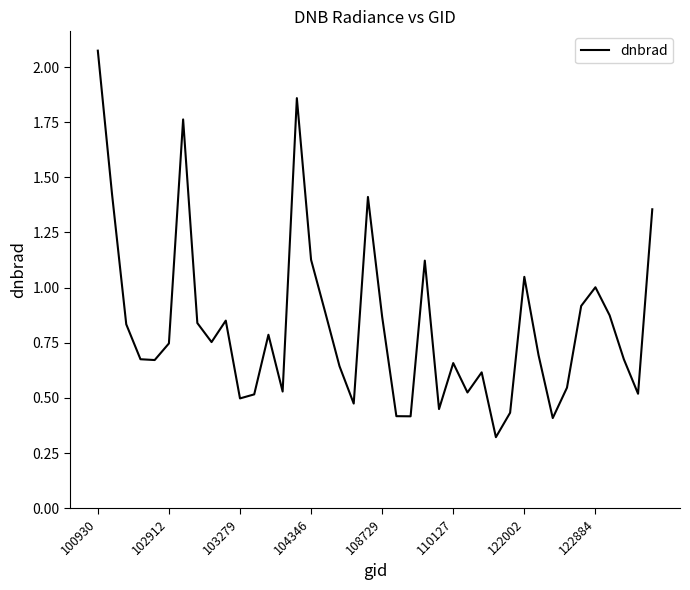

How many interior local valleys (lower than both neighbors) does the data have?

11